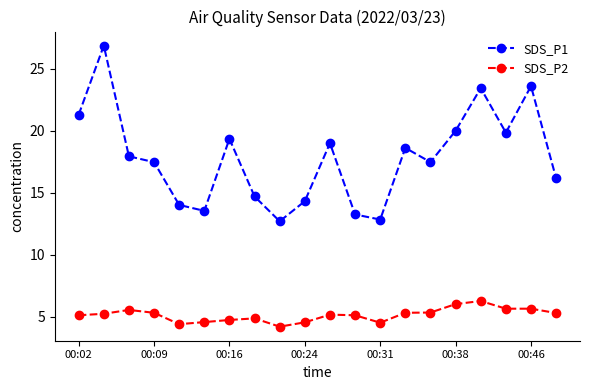

What is the difference between the second highest and second lowest values in the SDS_P2 series?

1.6